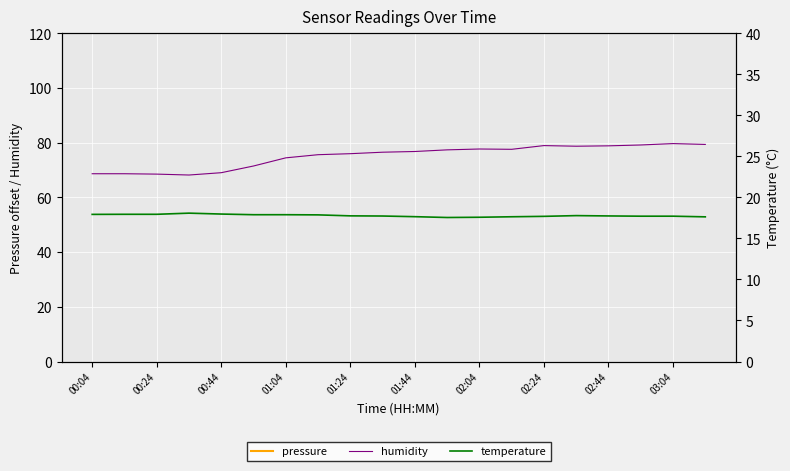

What is the lowest value of the humidity series?

68.2